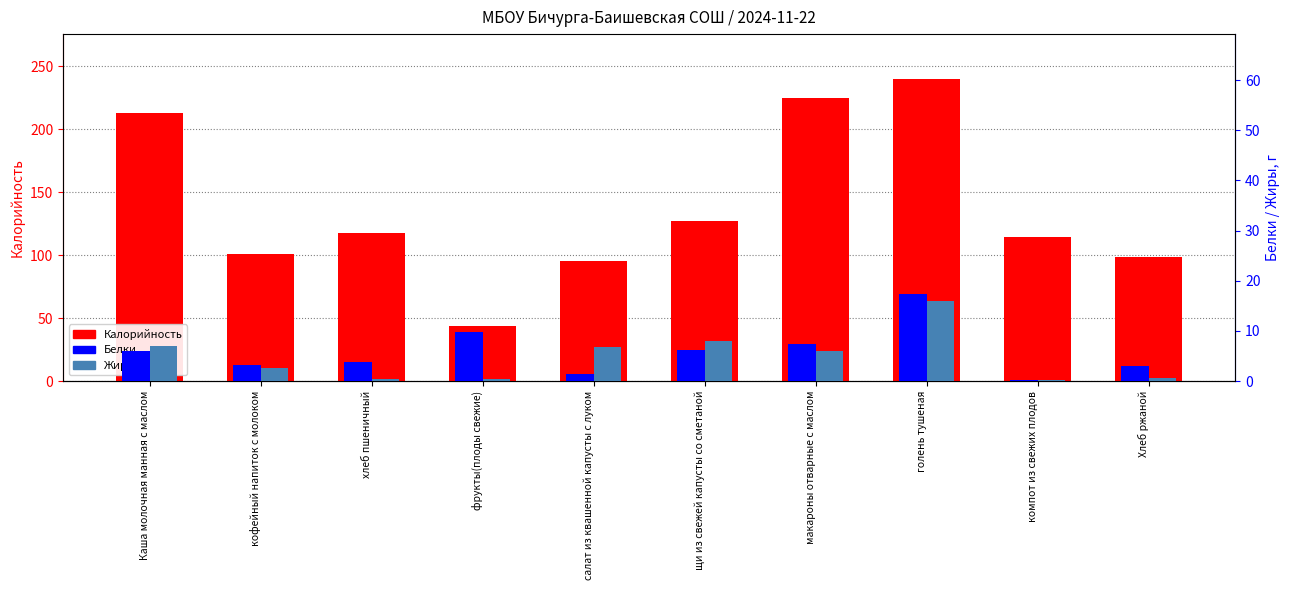

What are all the series names shown in the legend?

Калорийность, Белки, Жиры